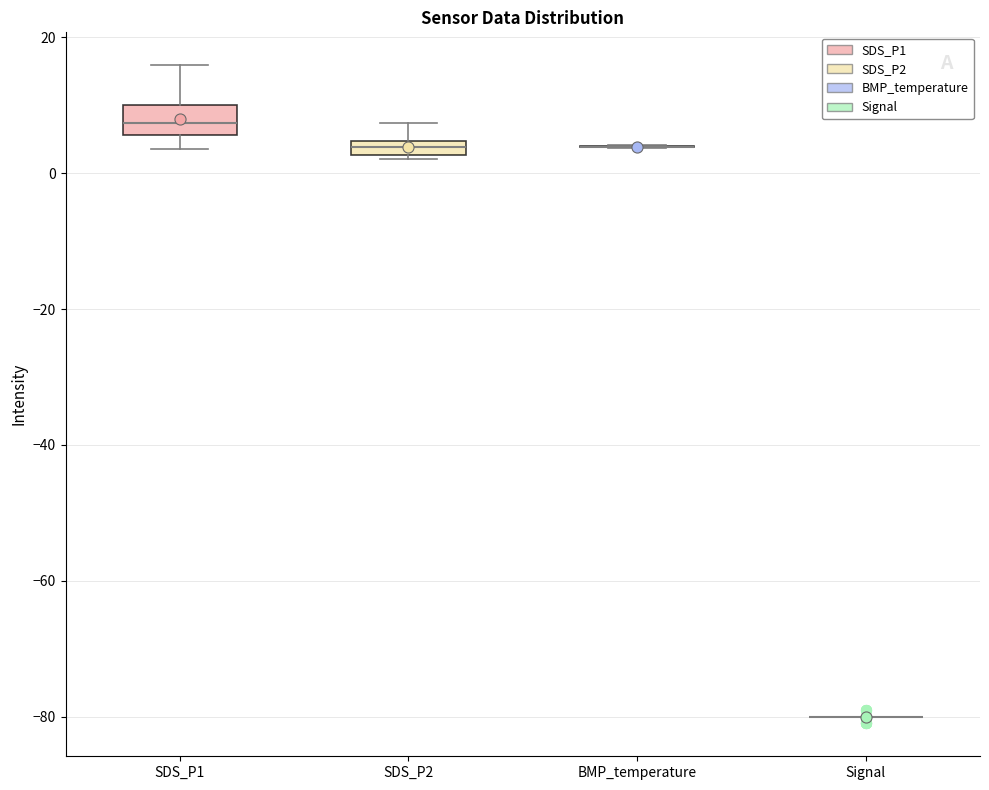

Comparing the boxes themselves (not the whiskers), which one is the tallest?

SDS_P1